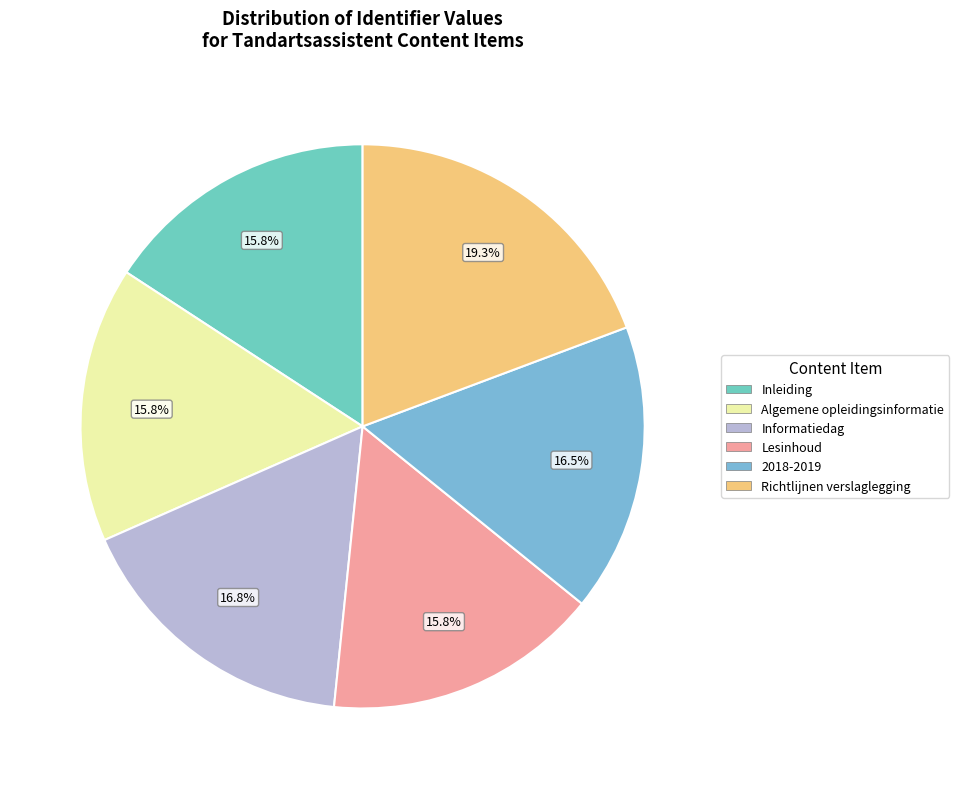

How much of the chart is everything except Inleiding?

84.2%